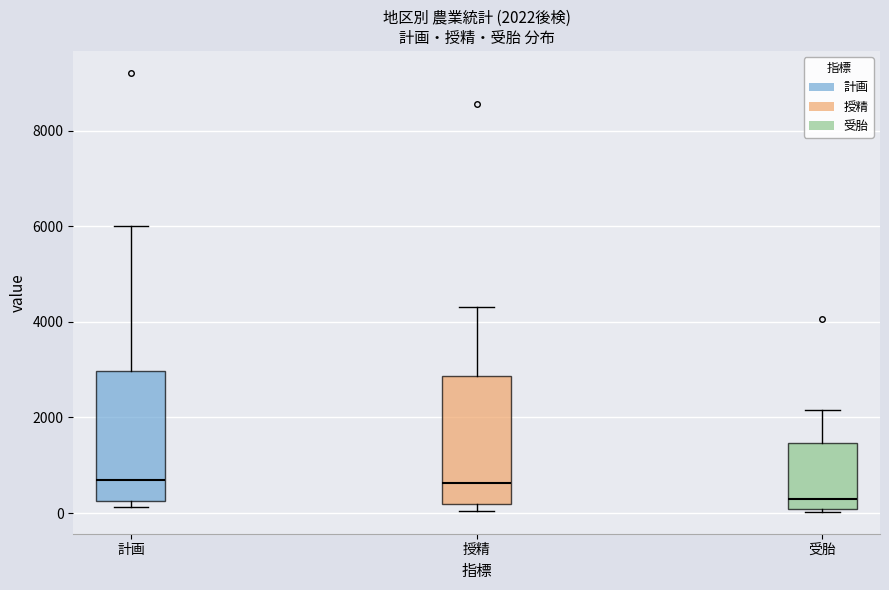

Which box has the lowest median line?

受胎